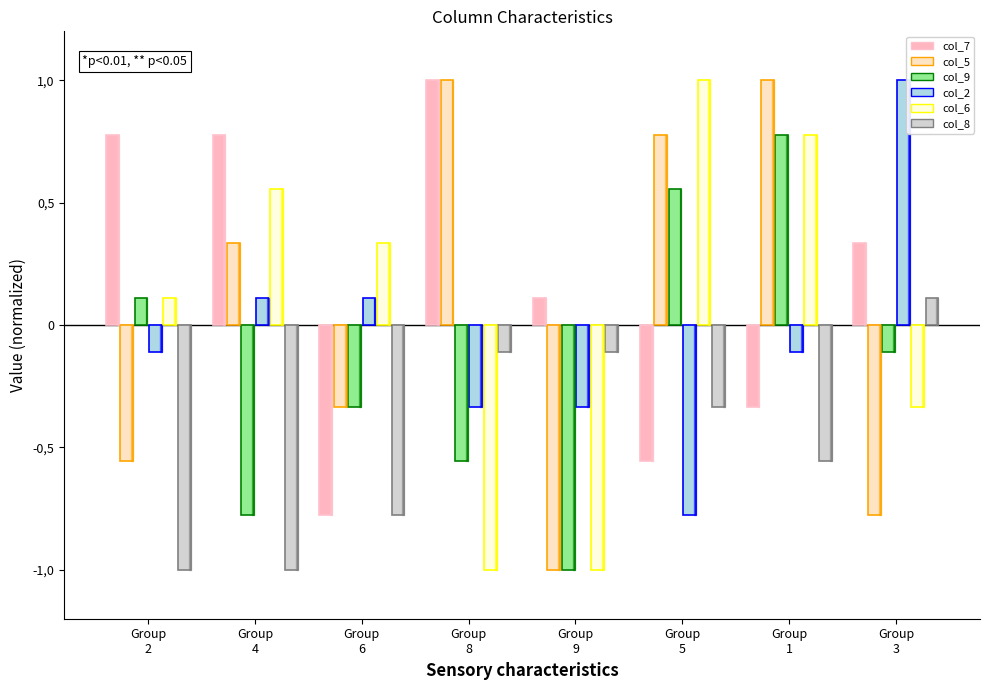

Does the chart contain stacked bars?

No